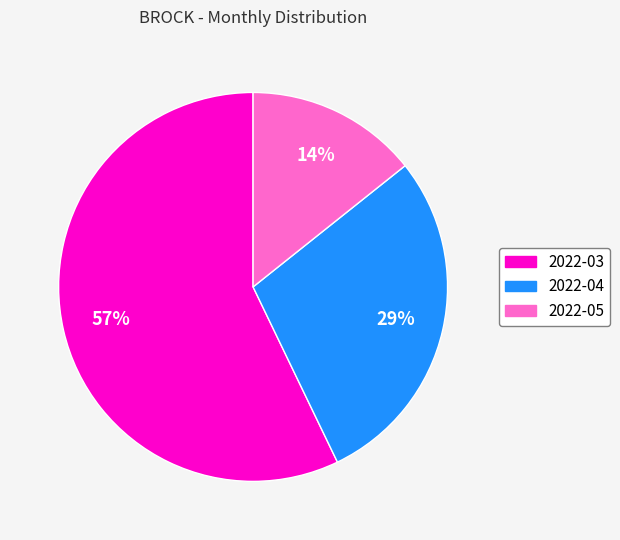

Is the sum of 2022-03 and 2022-05 greater than half?

Yes